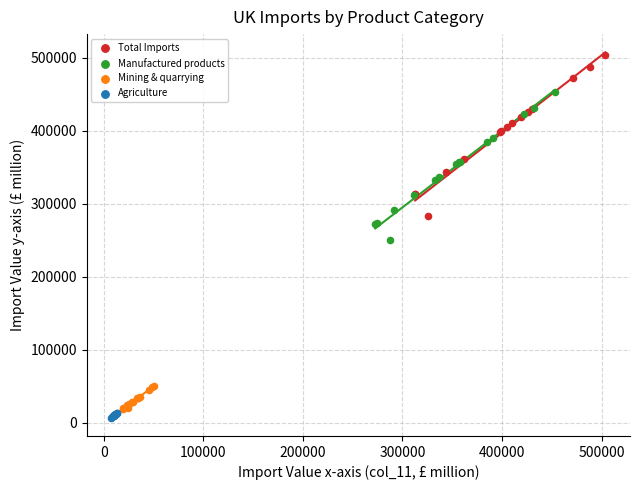

Which series has the widest spread of Y values?

Total Imports